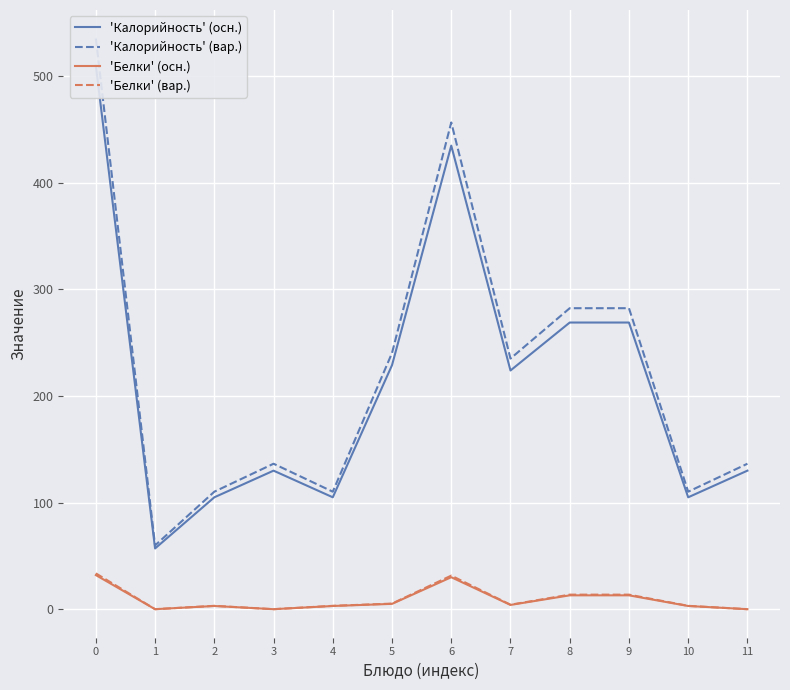

What is the sum of the 'Калорийность' (осн.) values at 10 and 9?

374.0